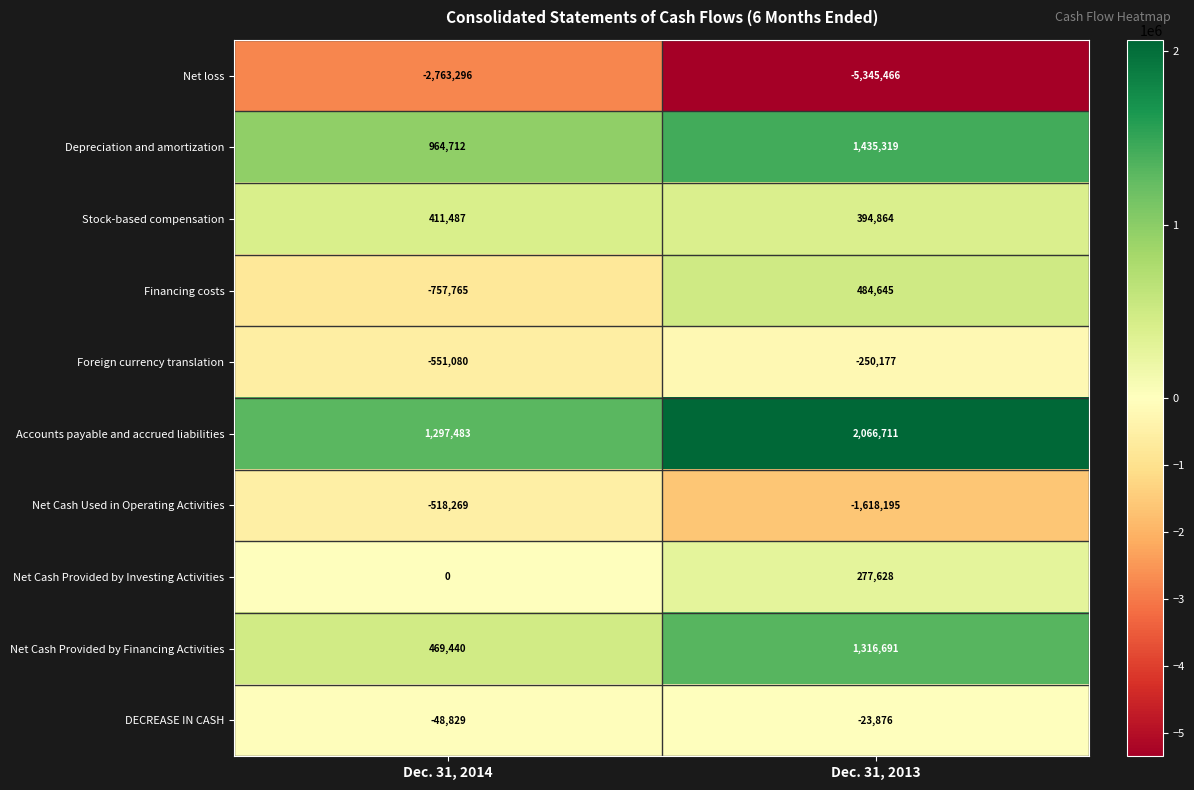

What is the sum of all DECREASE IN CASH values?

-72705